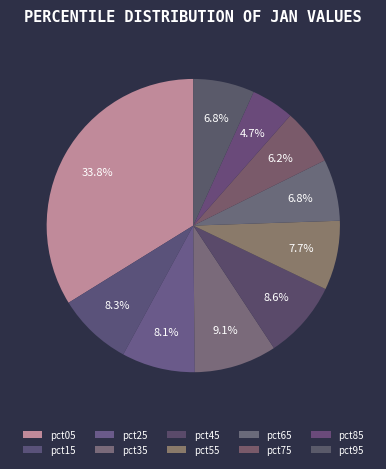

To the nearest percent, what portion does pct25 represent?

8%